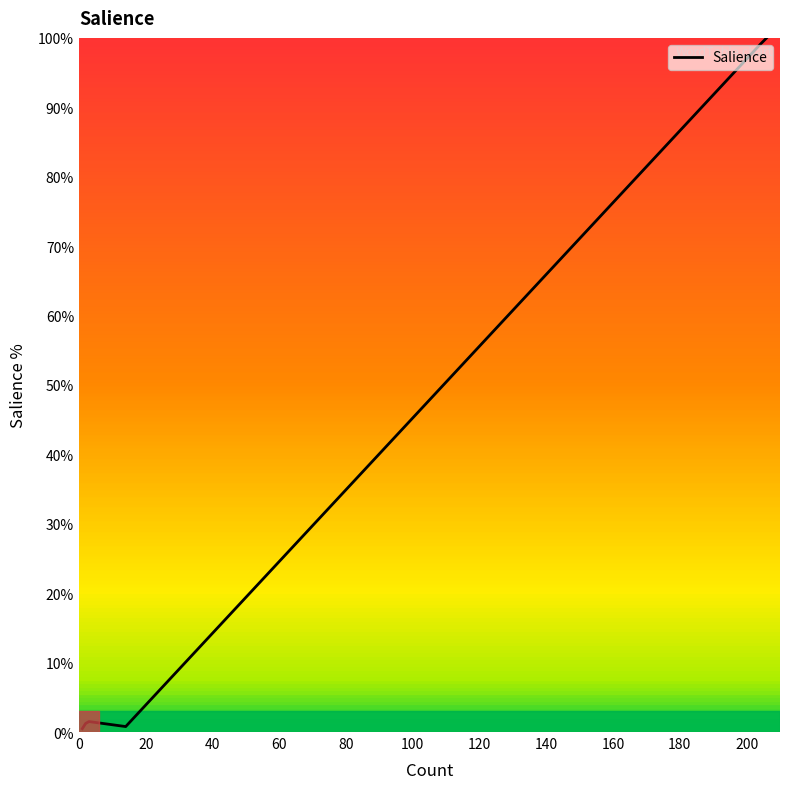

How many interior local peaks (higher than both neighbors) does the data have?

1